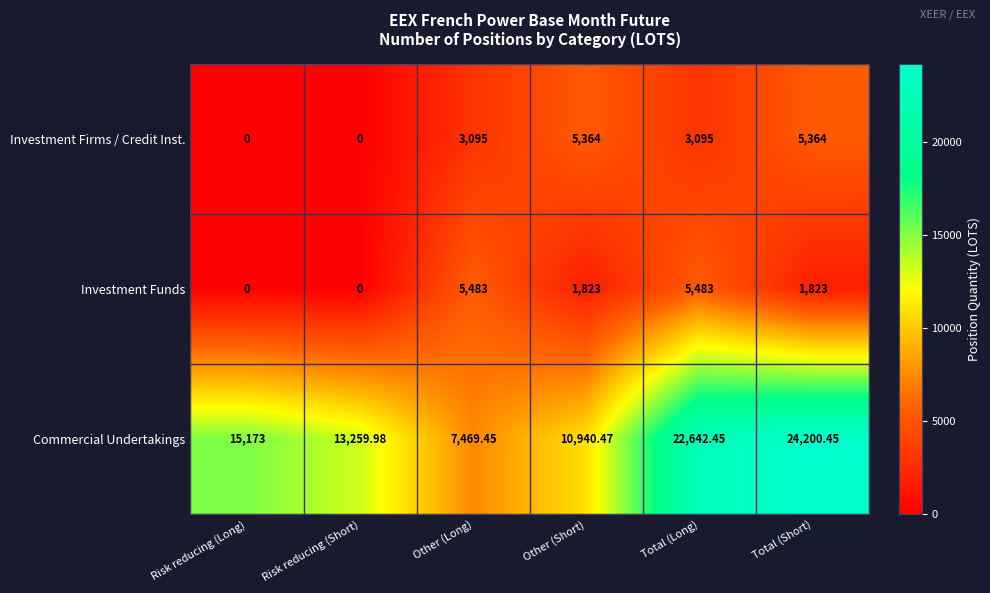

Where does the Investment Funds series first go above 1823?

Other (Long)